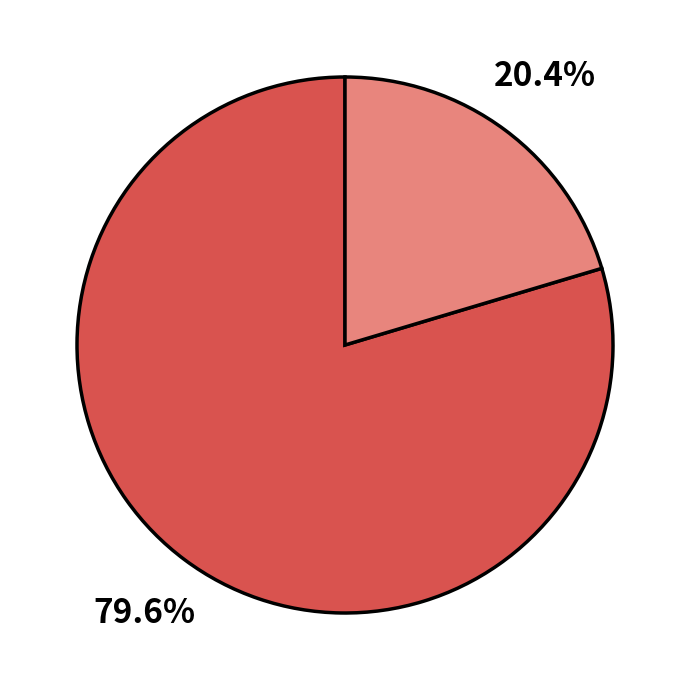

Does any single category account for the majority?

Yes